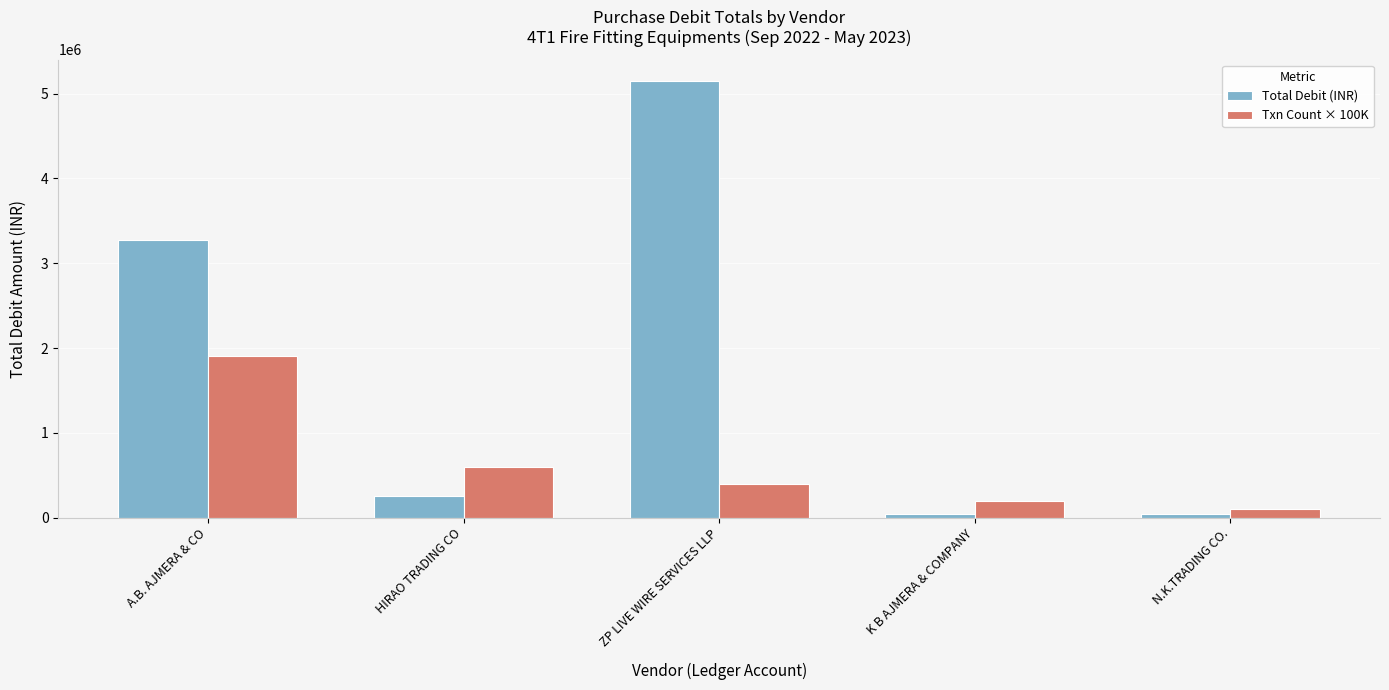

True or false: Txn Count × 100K has a value of 185323.8 at HIRAO TRADING CO.

False